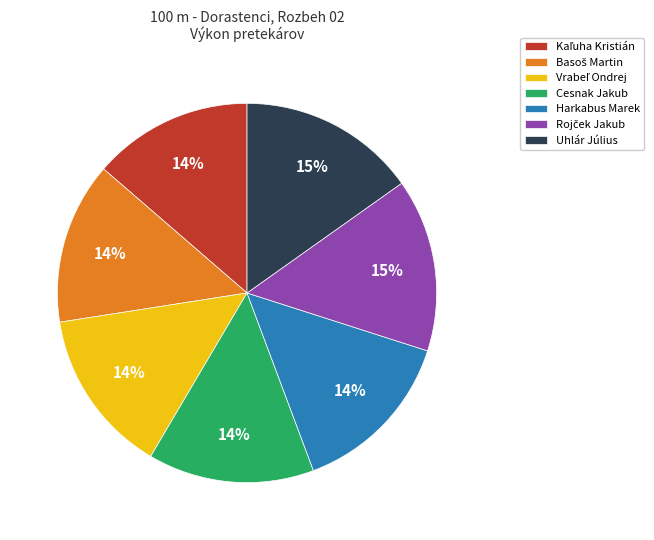

Does any single category account for the majority?

No